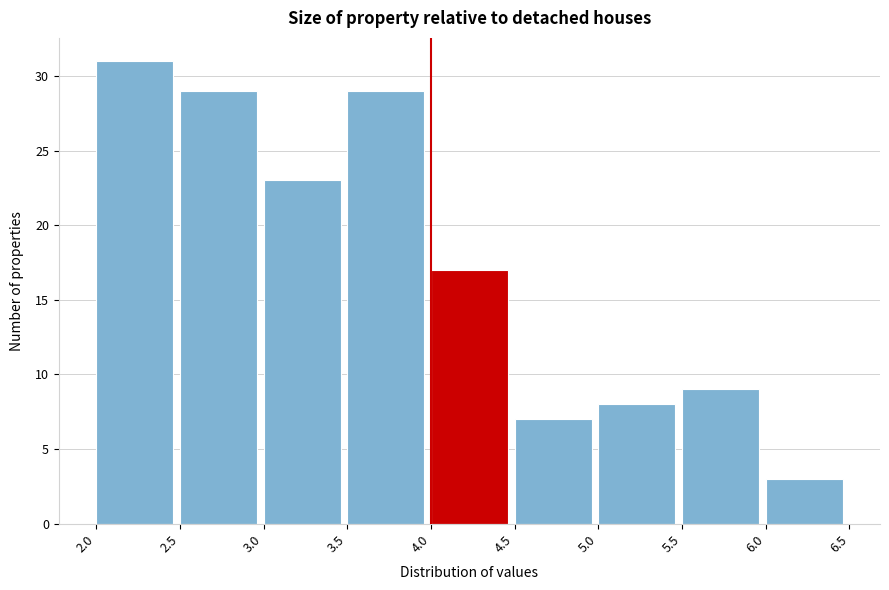

What is the height of the bar covering 2.5 to 3.0 on the x-axis? The values are not printed on the chart, so give them approximately, as read against the axis.

29